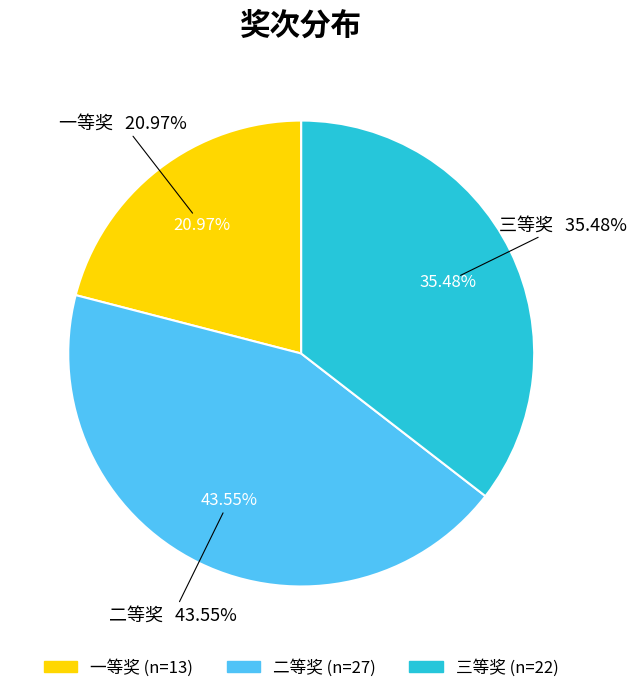

Rank the categories by value from lowest to highest.

一等奖, 三等奖, 二等奖